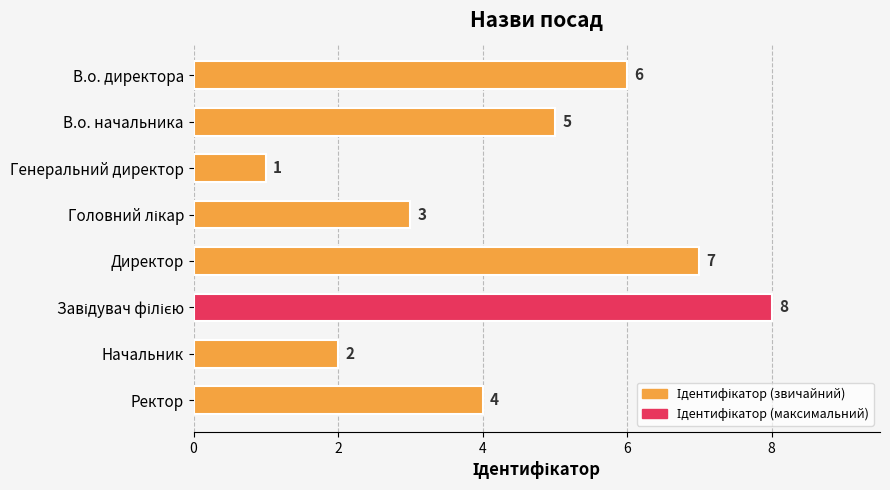

Is it true that the value at Директор is 3?

False